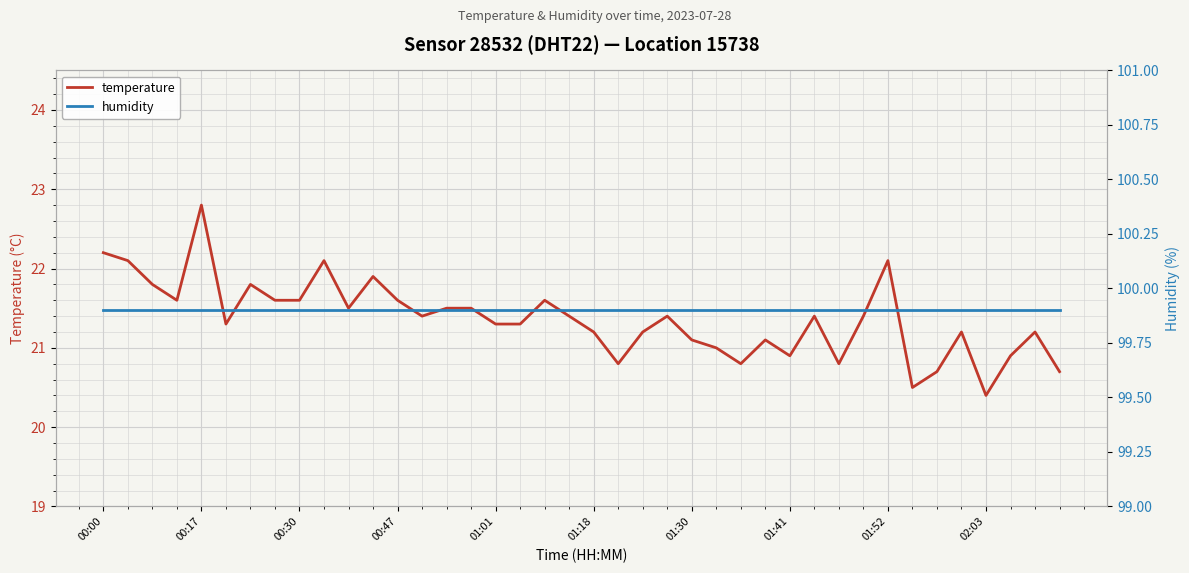

What is the highest value of the humidity series?

99.9